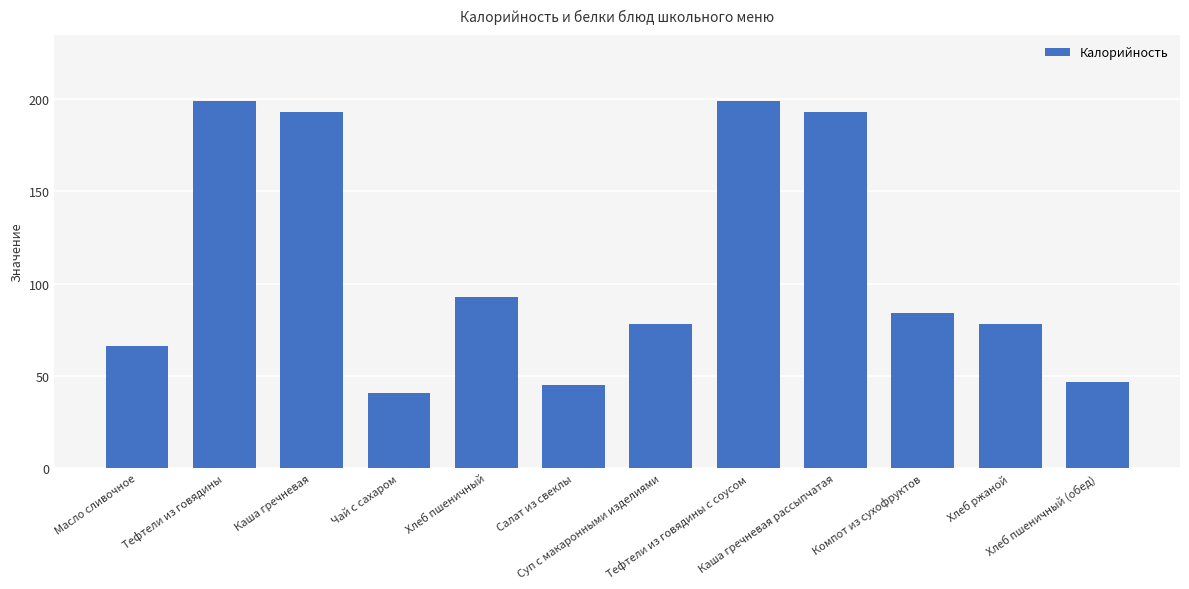

Are the bars horizontal?

No